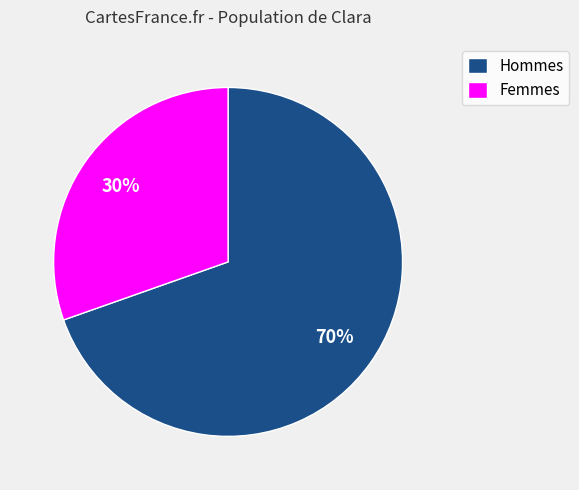

Is there a majority slice in this chart?

Yes